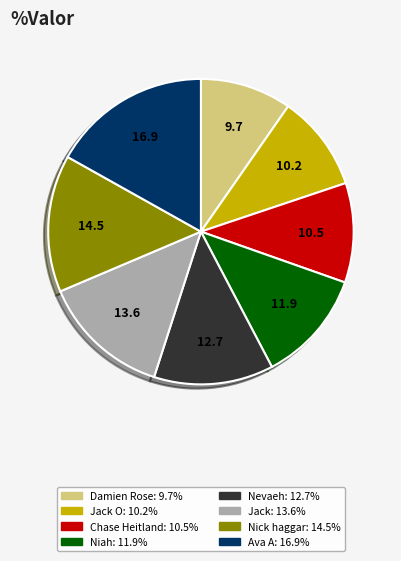

Is there a majority slice in this chart?

No